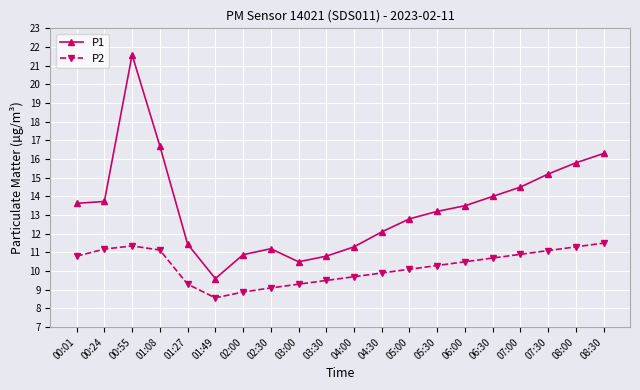

What is the label of the 9th point from the right?

04:30